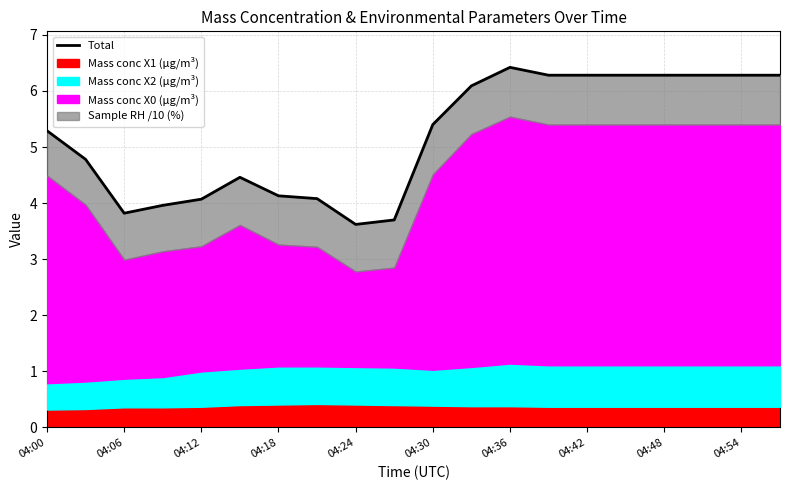

At which category does the chart reach its peak across all series?

04:36